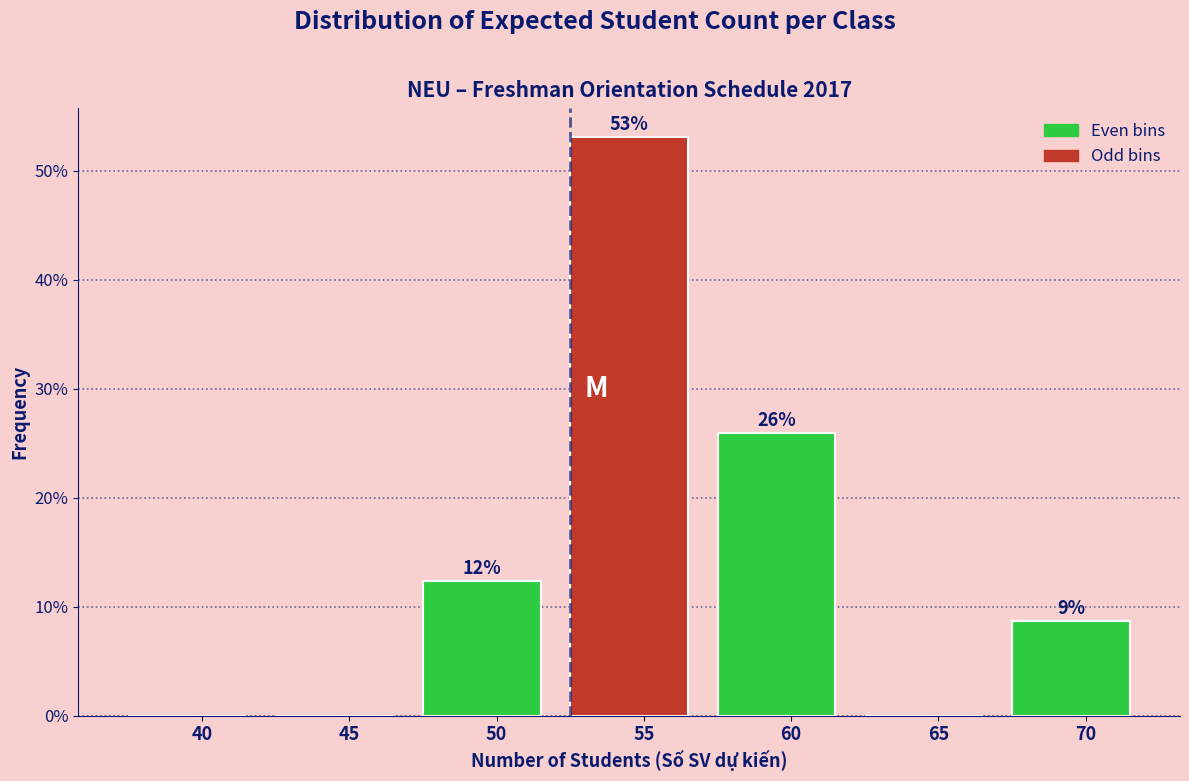

Which has a higher value, 60 or 65?

60